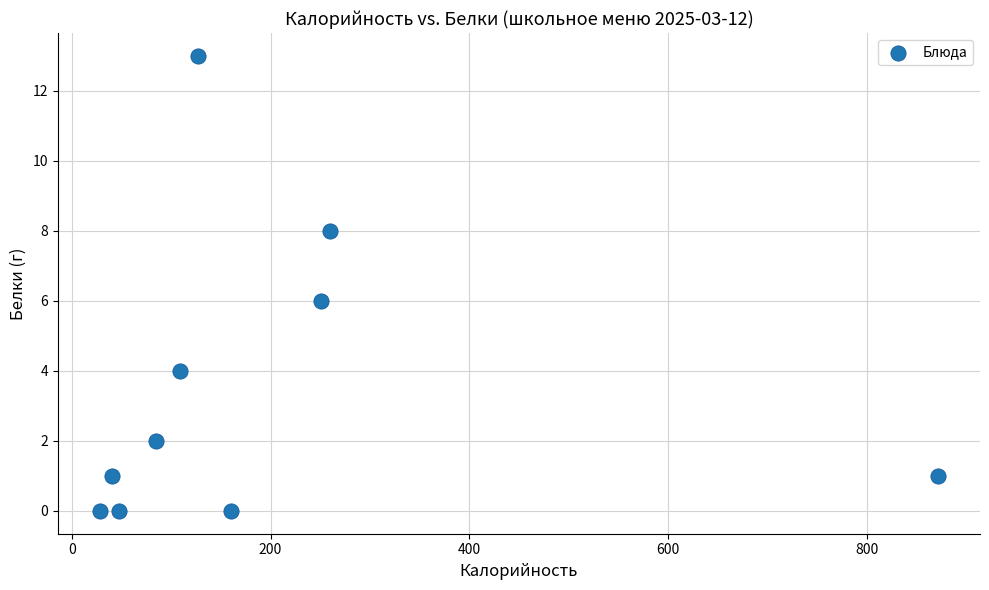

What is the average Y value?

4